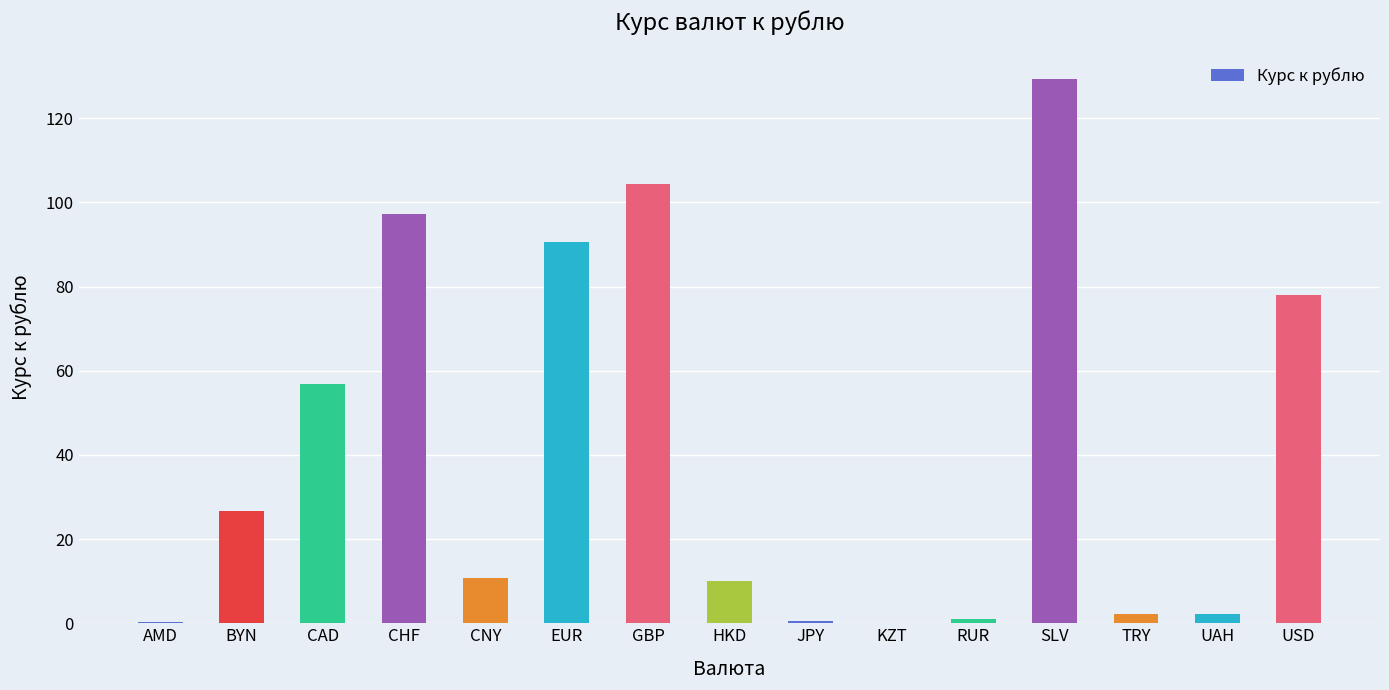

Are the bars grouped side by side (vs. stacked)?

No